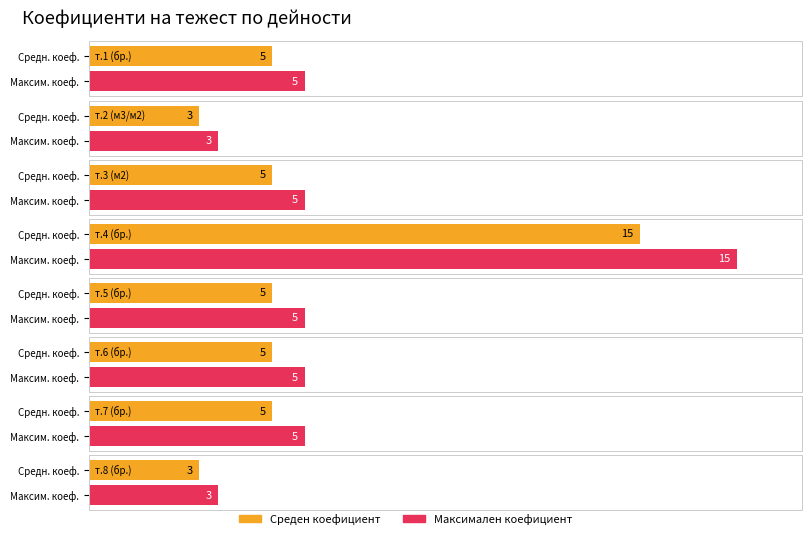

Rank the series at т.5 (бр.) from lowest to highest value.

Average utilization, Maximum utilization